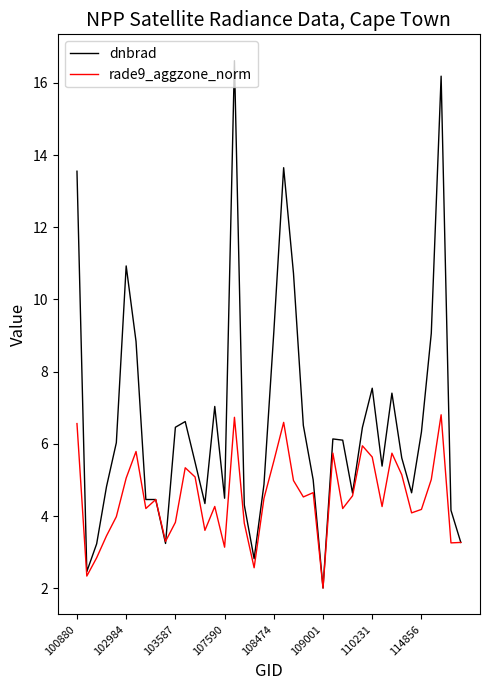

What is the greatest value displayed?

16.6